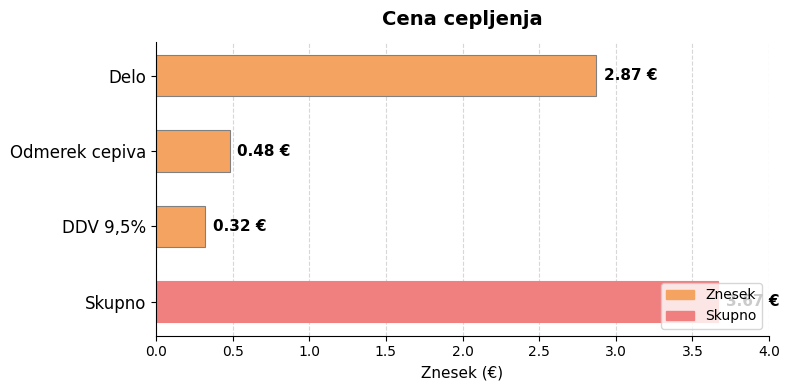

What is the minimum value shown in the chart?

0.3